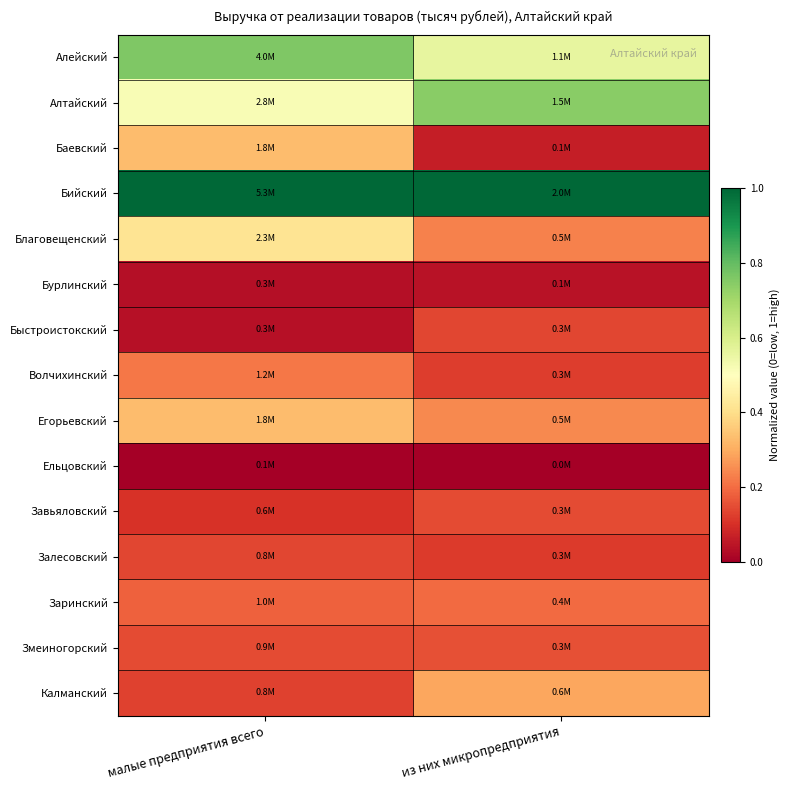

Which series has the largest total across all categories?

Бийский